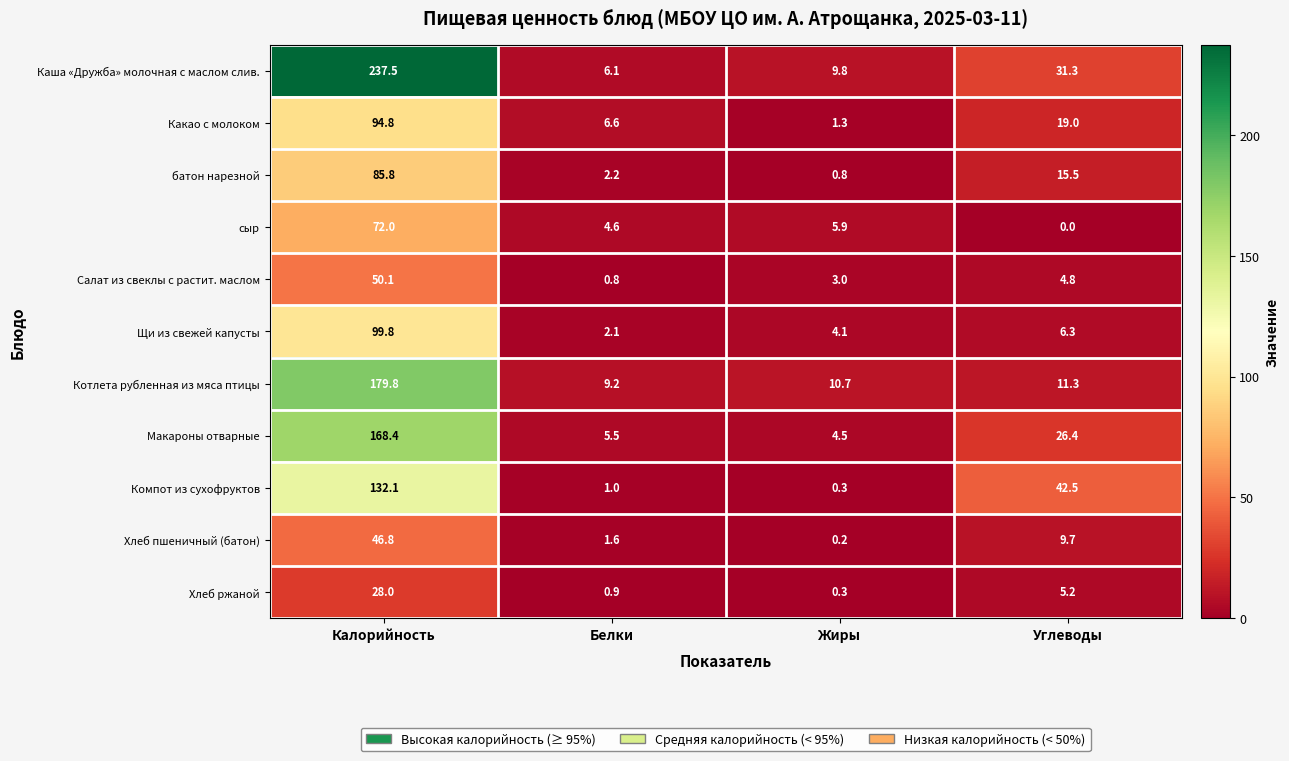

List the series in order of their peak value, highest first.

Каша «Дружба» молочная с маслом слив., Котлета рубленная из мяса птицы, Макароны отварные, Компот из сухофруктов, Щи из свежей капусты, Какао с молоком, батон нарезной, сыр, Салат из свеклы с растит. маслом, Хлеб пшеничный (батон), Хлеб ржаной